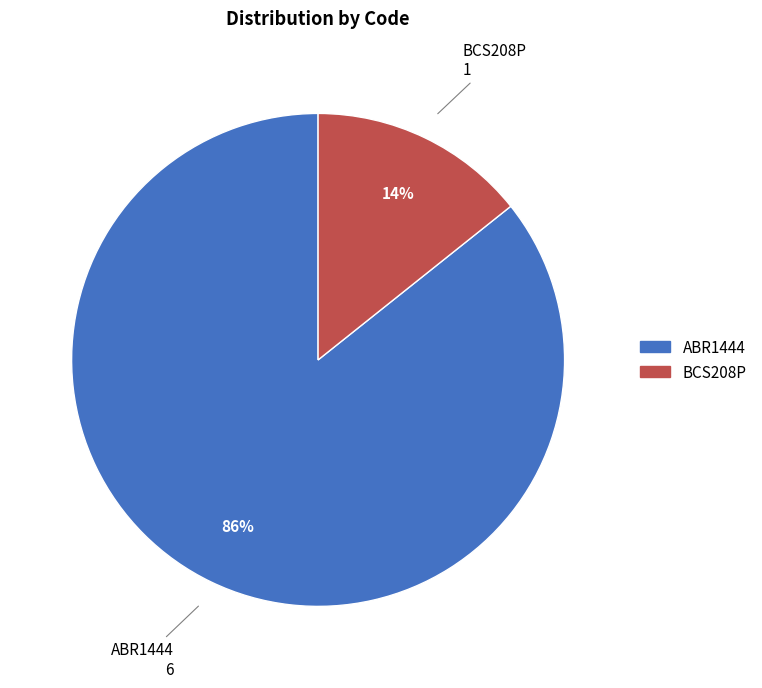

To the nearest percent, what portion does ABR1444 represent?

86%